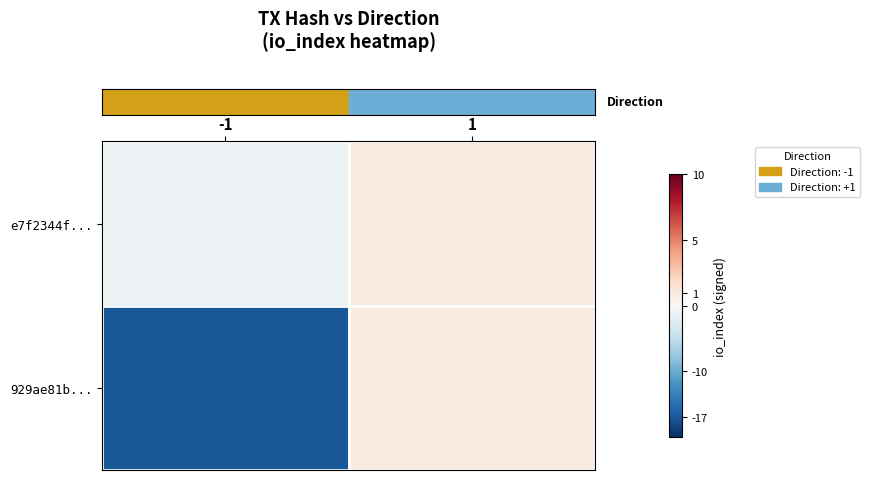

At which category is the sum across all series the highest?

1